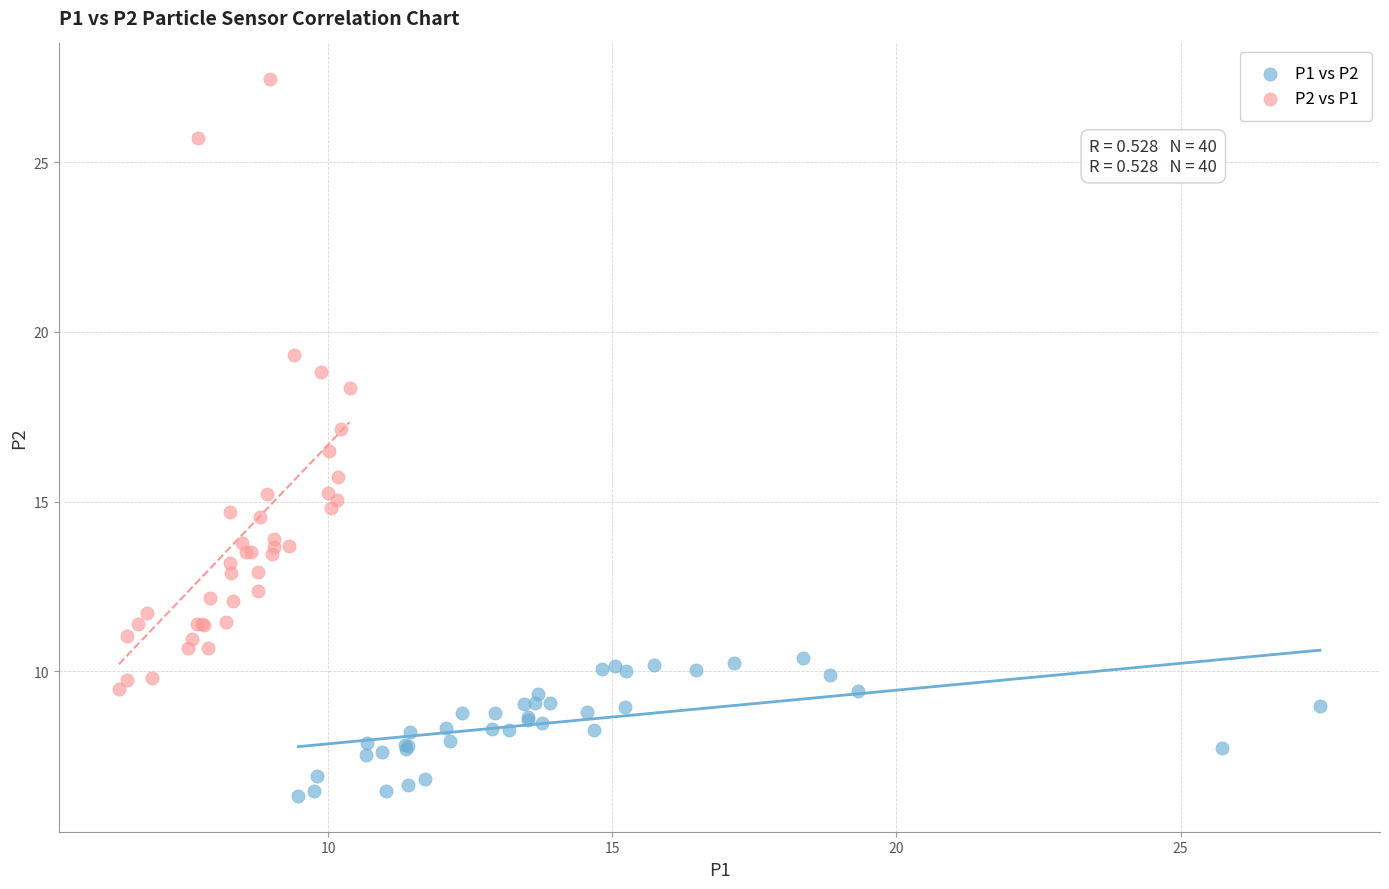

Which series contains the highest Y value?

P2 vs P1